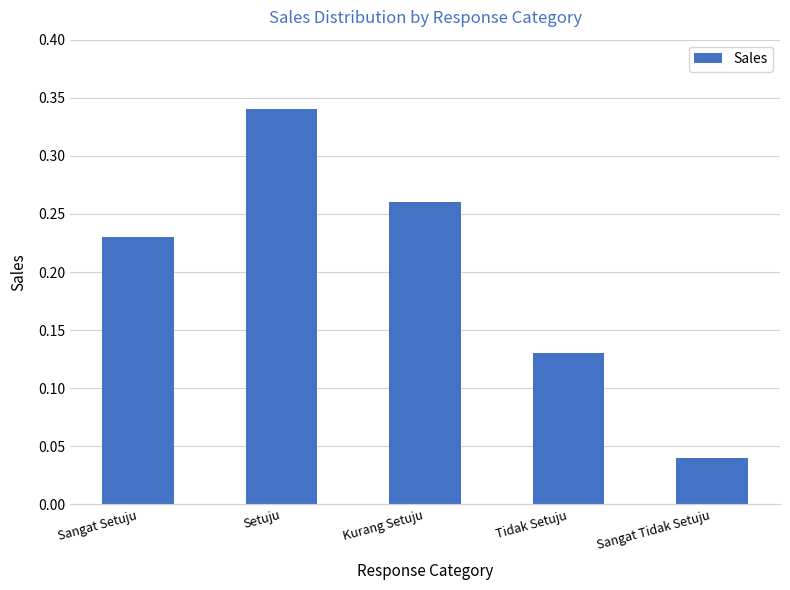

Are the bars horizontal?

No